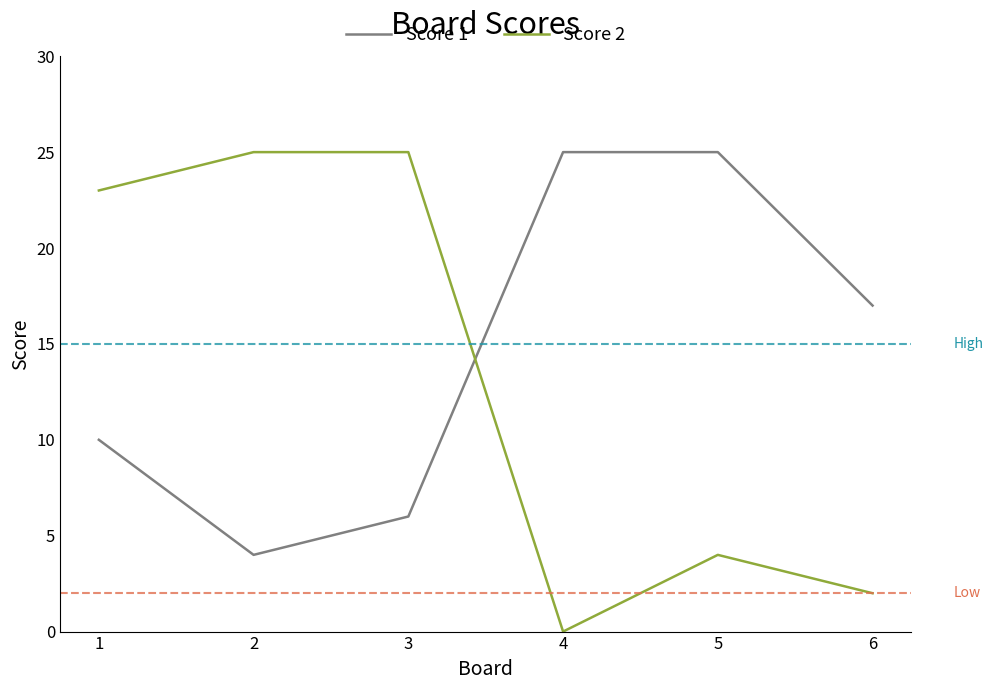

After their last crossing, which series has the higher values: Score 1 or Score 2?

Score 1